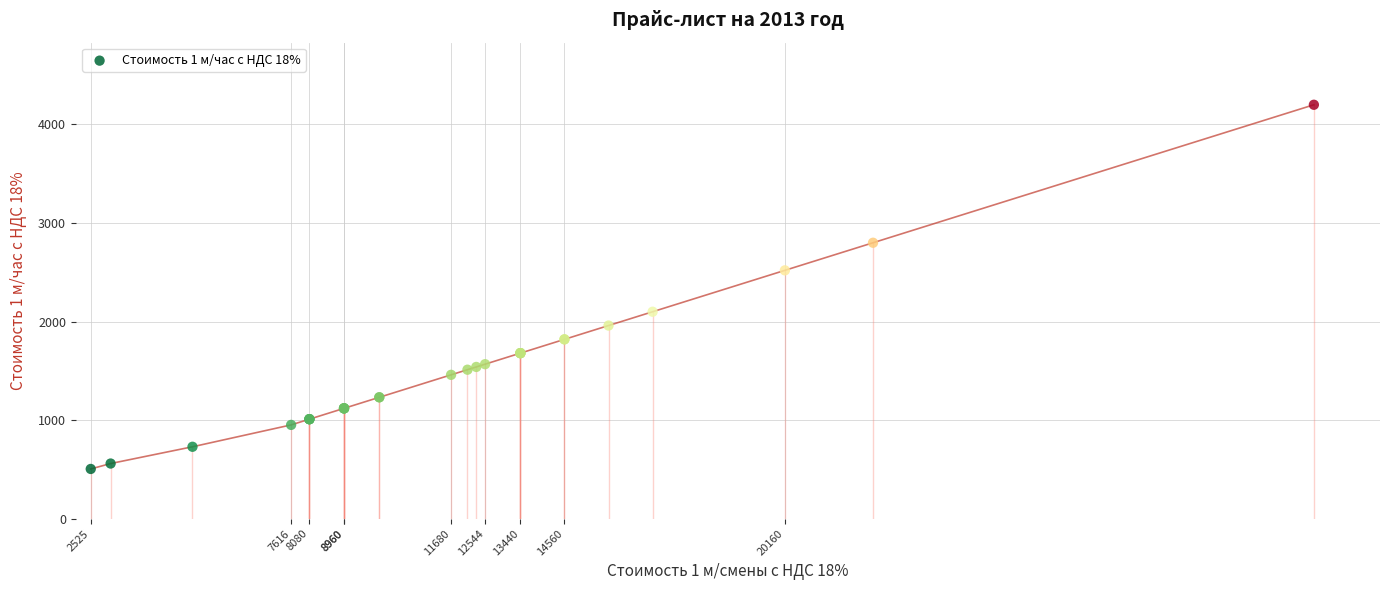

What Y value in the scatter plot is closest to 2352?

2520